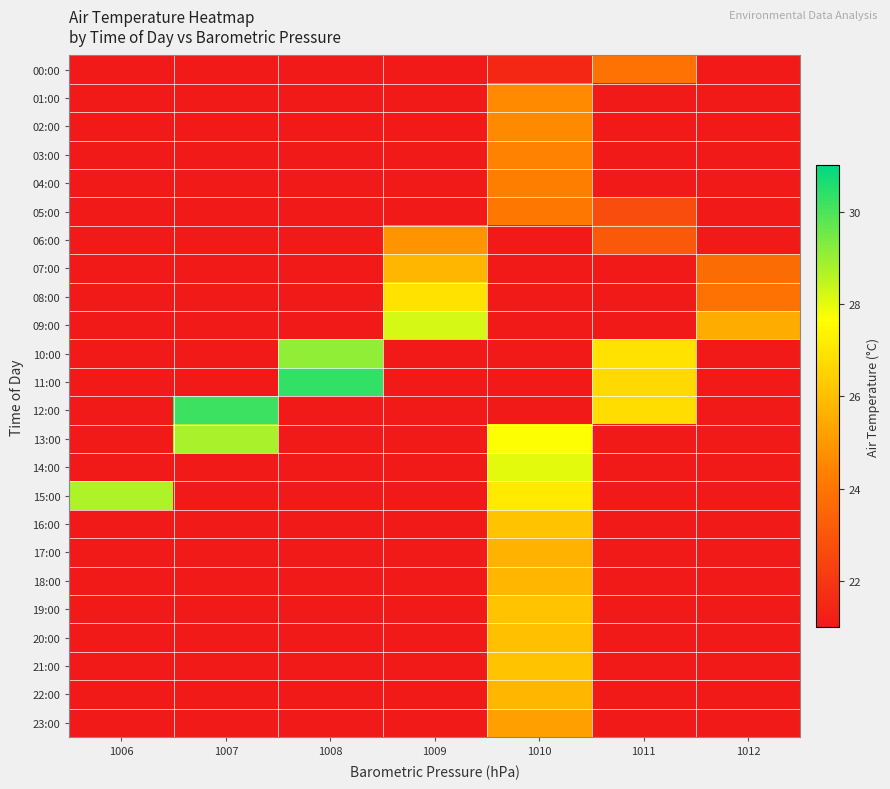

Which has a higher value, 1009 or 1007?

1009